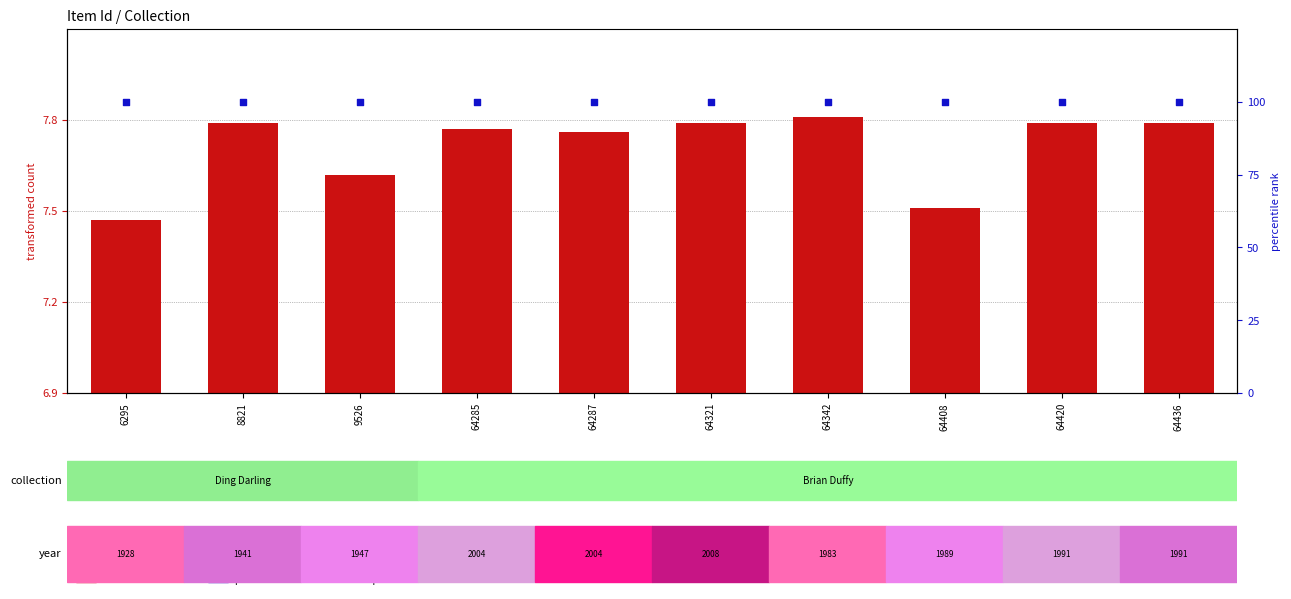

At how many categories does at least one series exceed 86?

10